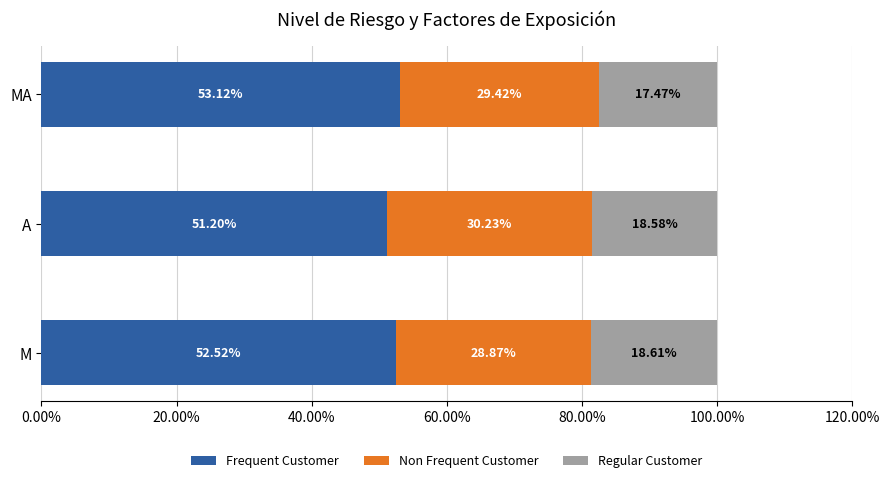

How many data points in Frequent Customer are less than 52?

1